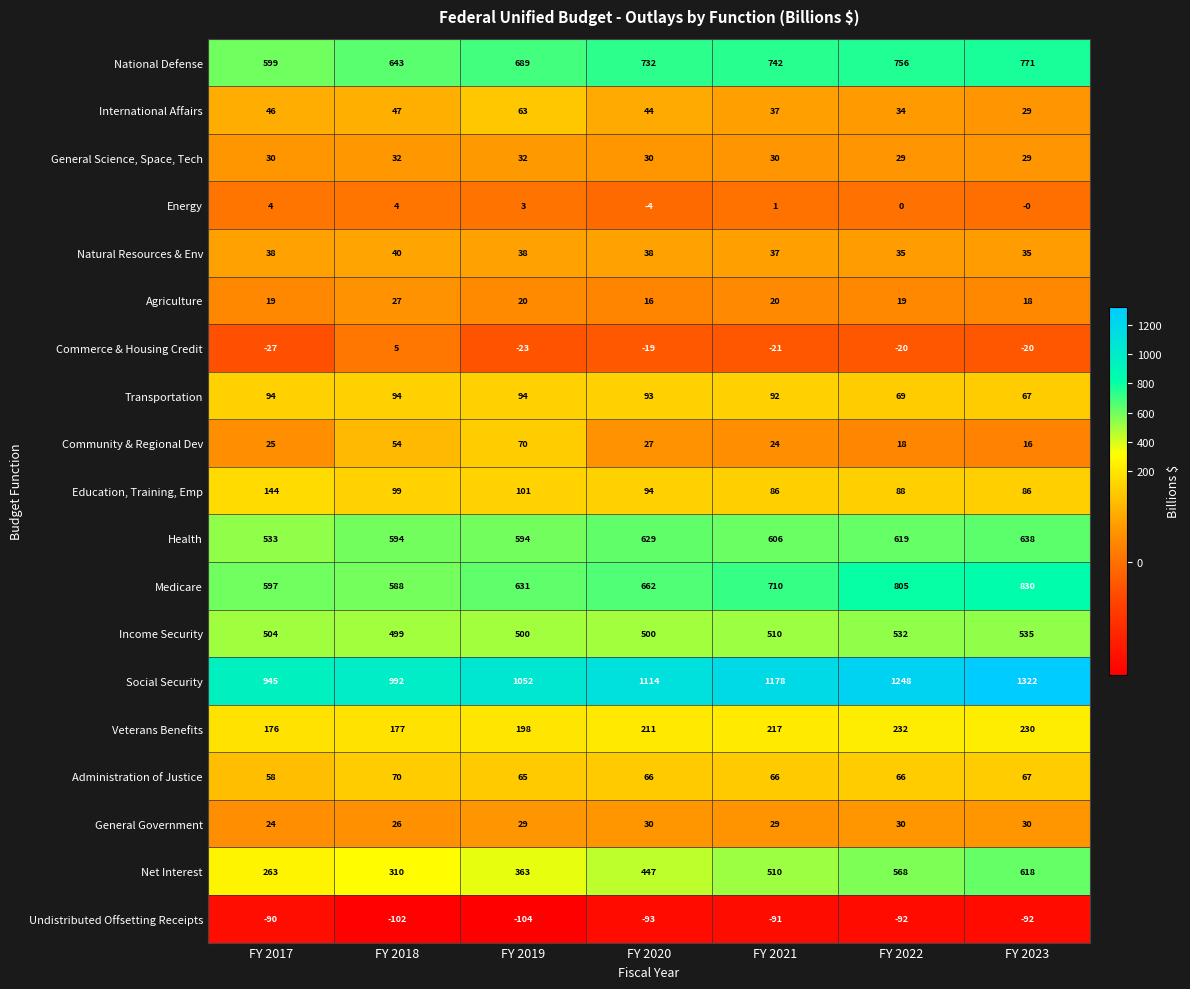

At which label is Medicare closest to 709?

FY 2021